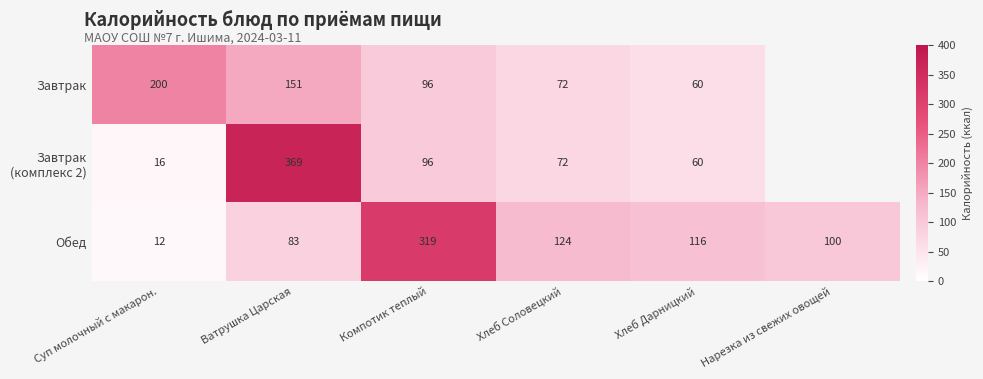

Rank the categories by Обед value from highest to lowest.

Компотик теплый, Хлеб Соловецкий, Хлеб Дарницкий, Нарезка из свежих овощей, Ватрушка Царская, Суп молочный с макарон.